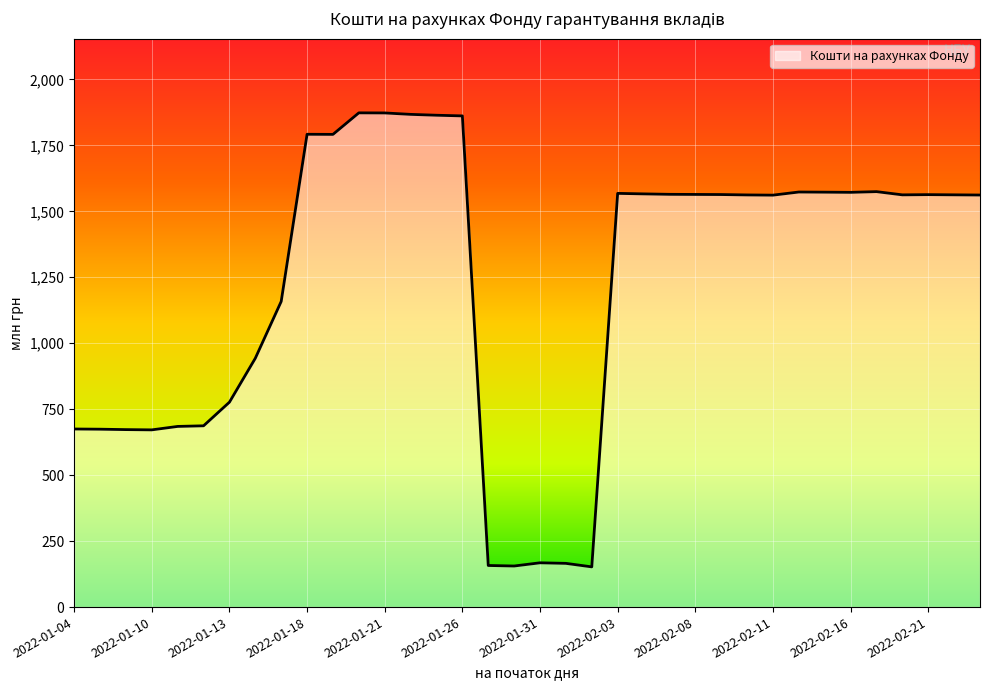

What is the difference between the maximum and minimum values?

1720.7